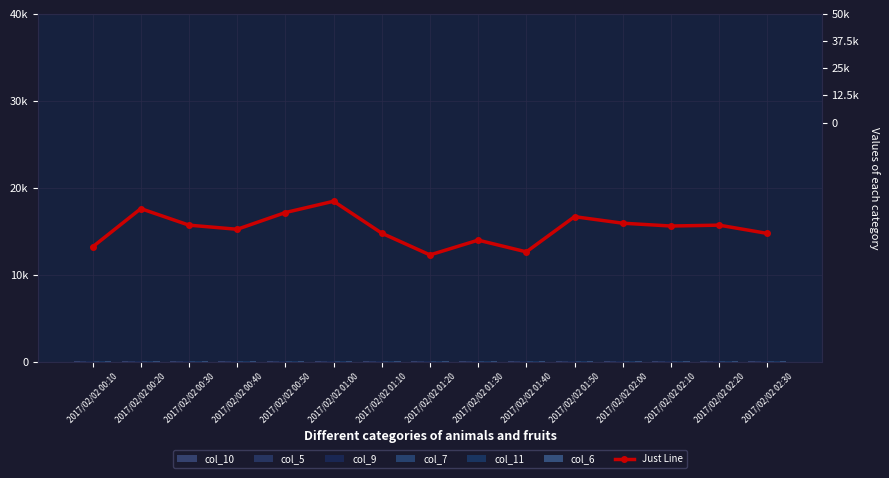

What is the label of the 5th bar from the right?

2017/02/02 01:50